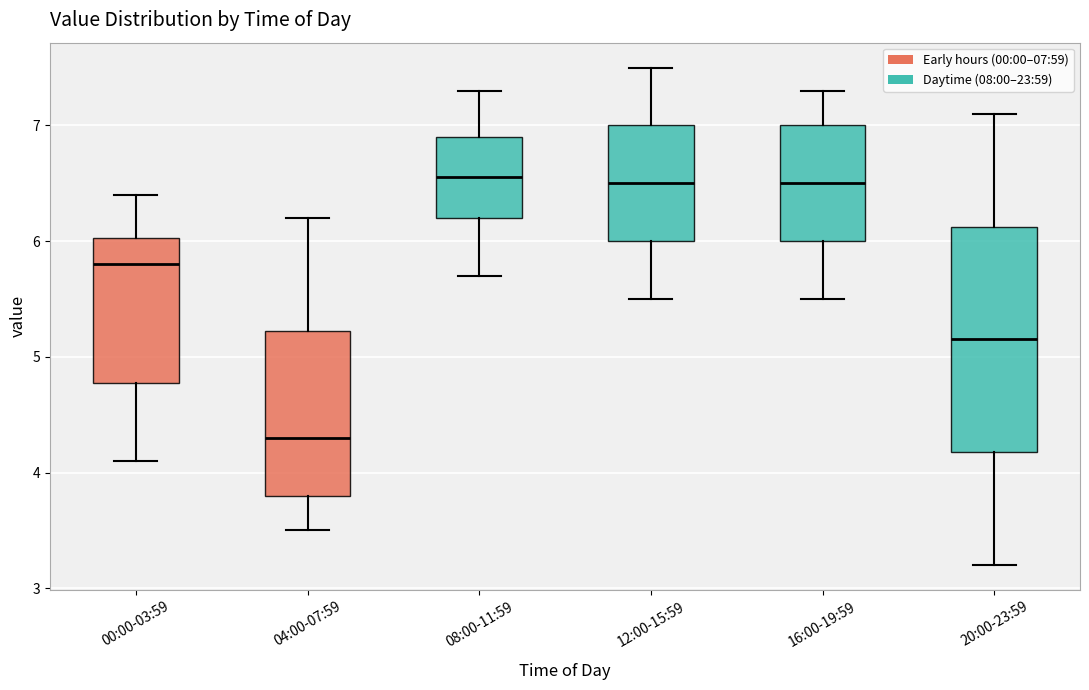

Reading left to right, transcribe this box plot: for each box, give where its median line is, the range the box spans, and where its two whiskers end, as read against the y-axis. The values are not printed on the chart, so give them approximately, as read against the axis.

00:00-03:59: median 5.8, box 4.8 to 6.0, whiskers 4.1 to 6.4
04:00-07:59: median 4.3, box 3.8 to 5.2, whiskers 3.5 to 6.2
08:00-11:59: median 6.6, box 6.2 to 6.9, whiskers 5.7 to 7.3
12:00-15:59: median 6.5, box 6.0 to 7.0, whiskers 5.5 to 7.5
16:00-19:59: median 6.5, box 6.0 to 7.0, whiskers 5.5 to 7.3
20:00-23:59: median 5.2, box 4.2 to 6.1, whiskers 3.2 to 7.1